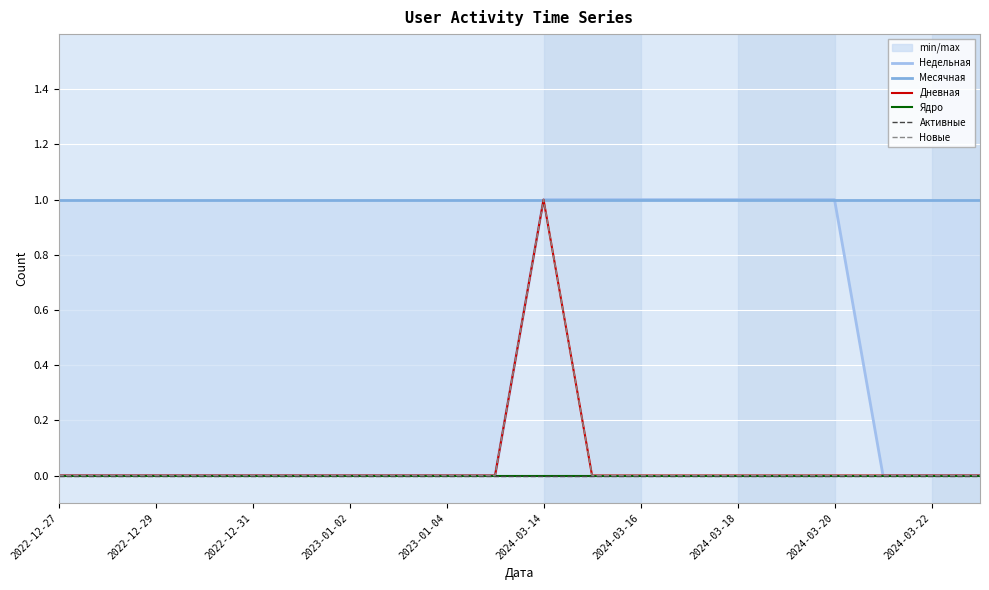

What is the total value across all series at 11?

2